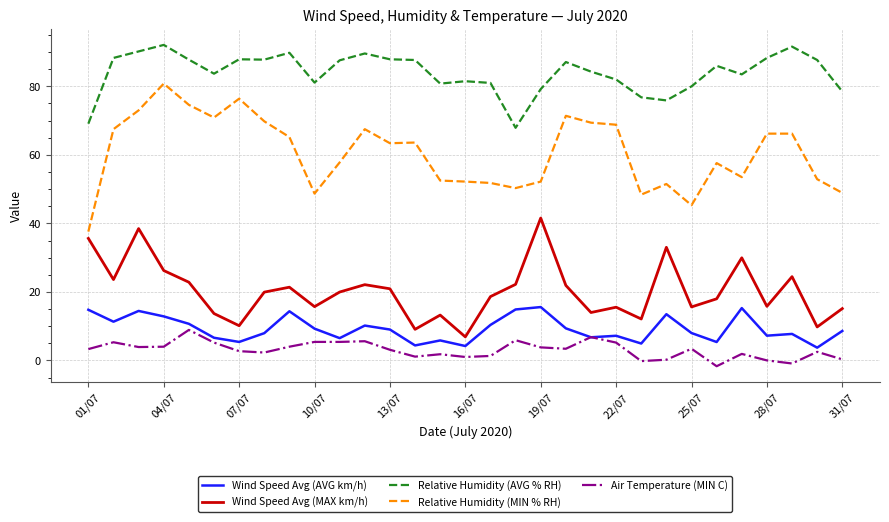

What is the highest value of the Wind Speed Avg (AVG km/h) series?

15.6